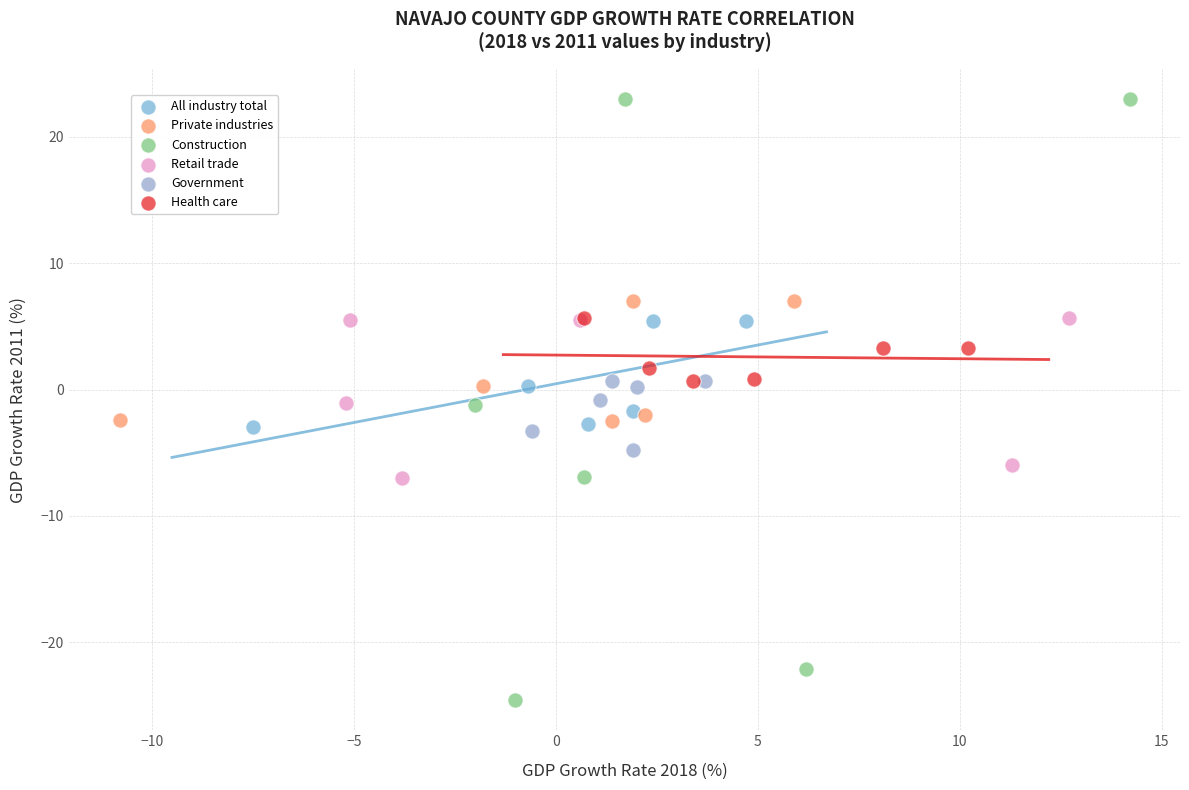

Which series contains the highest Y value?

Construction